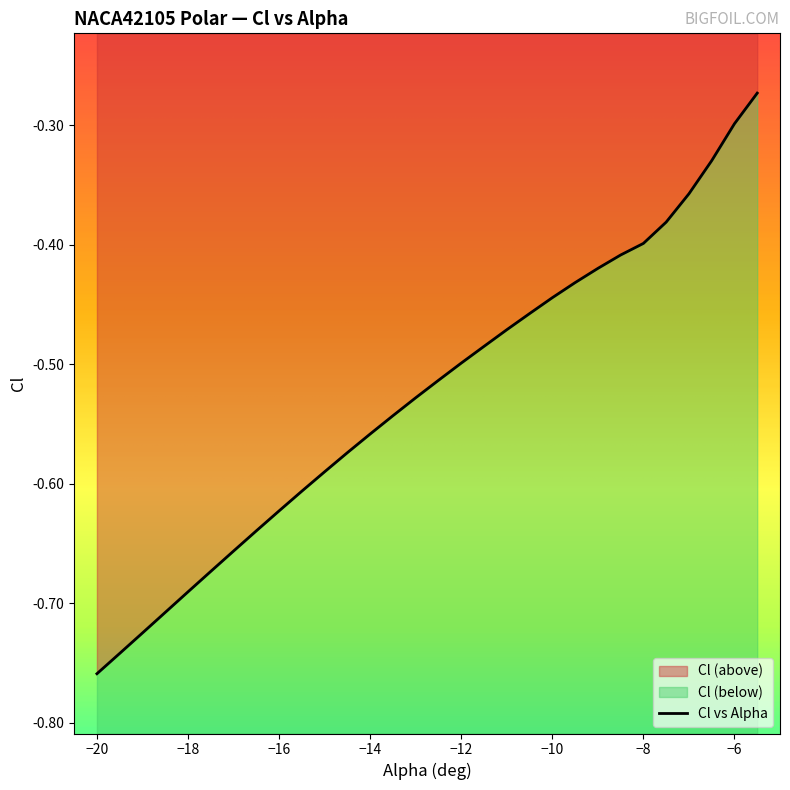

True or false: the data has more than 2 interior local peaks.

False